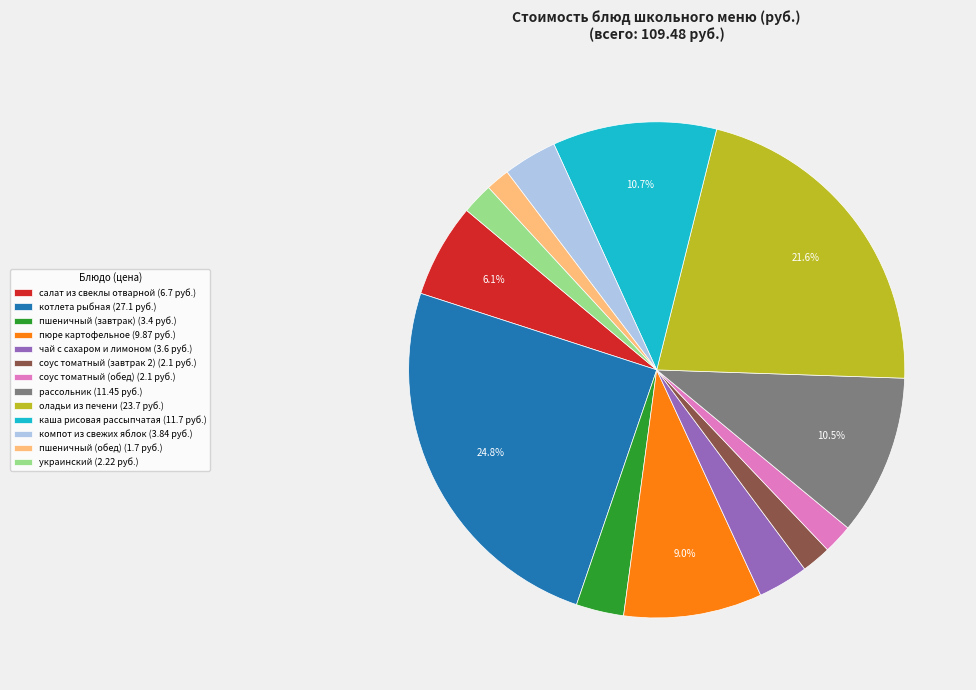

Approximately how many times larger is the value at чай с сахаром и лимоном compared to оладьи из печени?

0.2